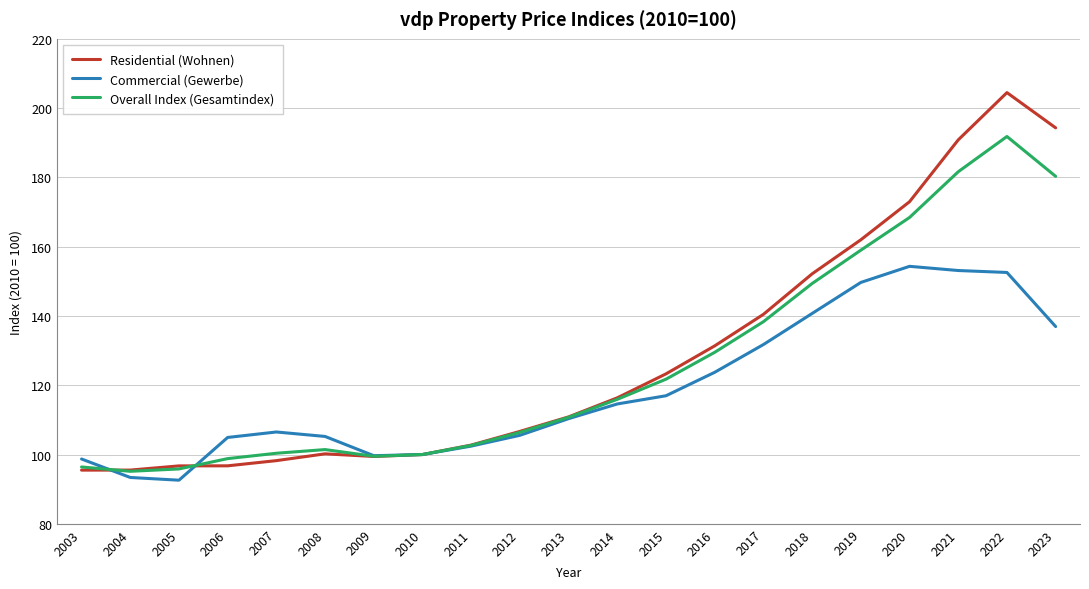

Which series has the largest range (max minus min)?

Residential (Wohnen)